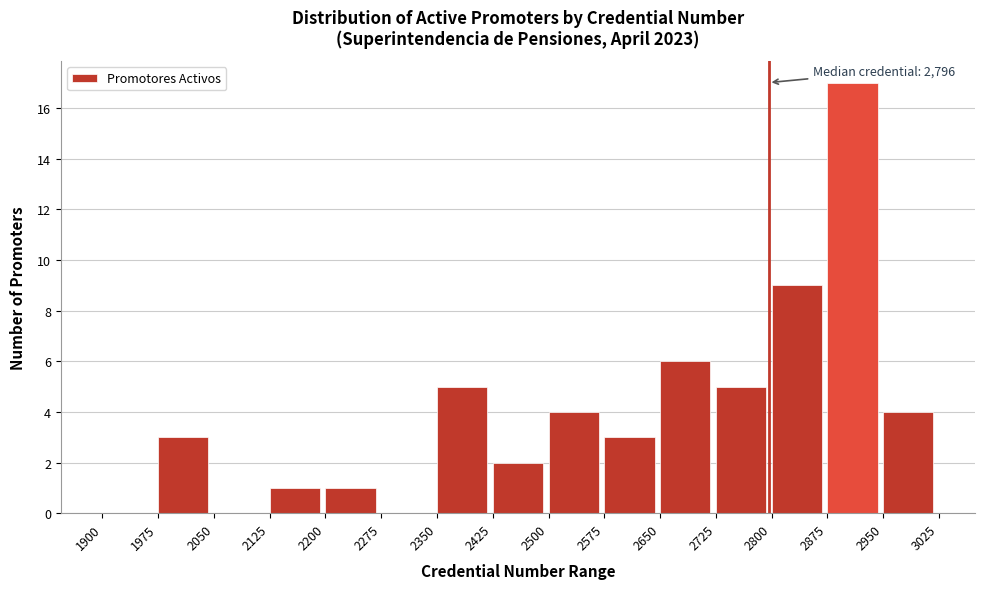

Which range on the x-axis has the tallest bar?

2875 to 2950